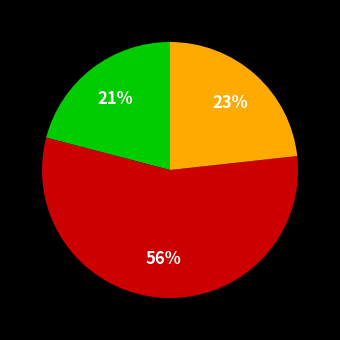

To the nearest percent, what is the average slice percentage?

33%